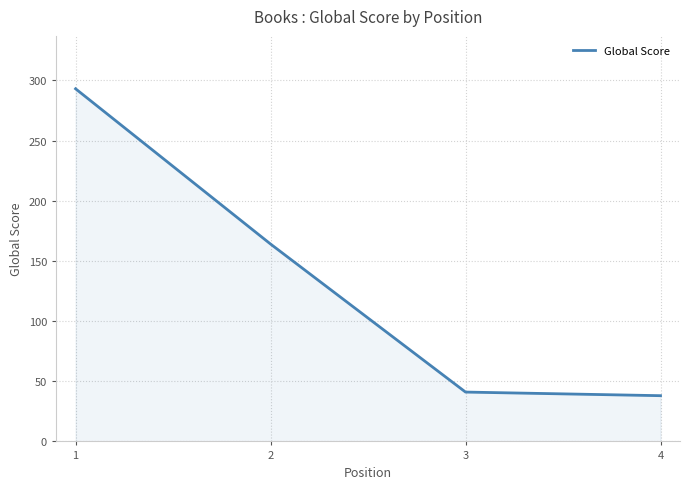

The value at 2 is 232. True or false?

False